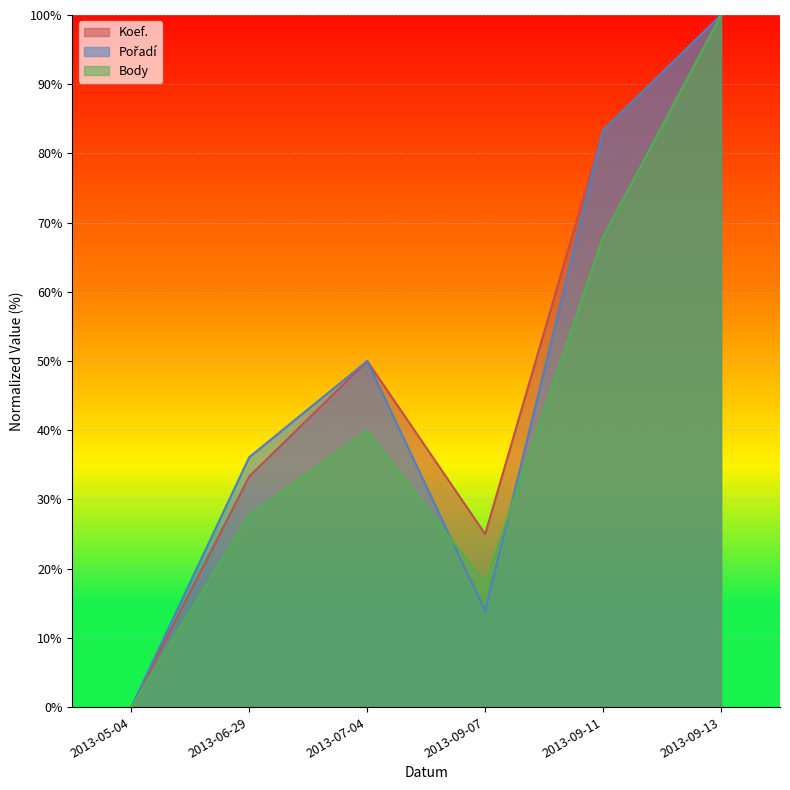

What position from the left is 2013-06-29?

2